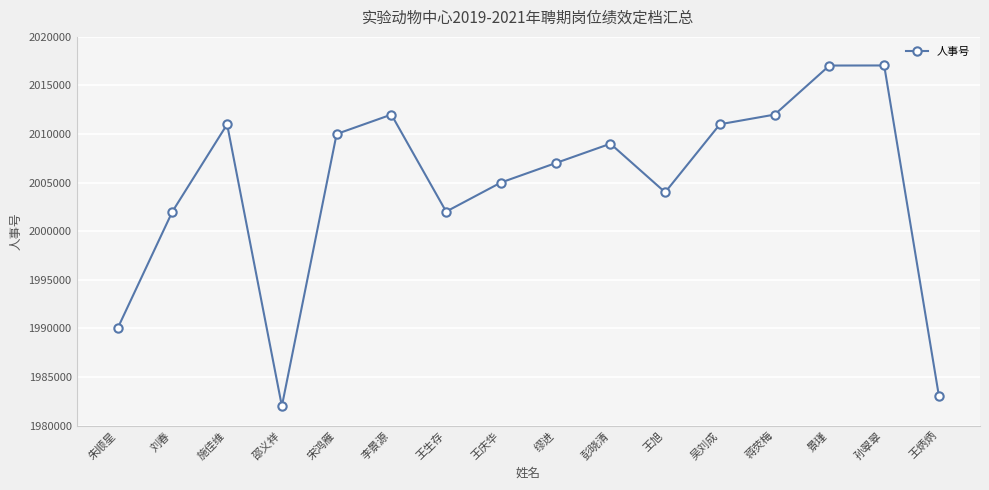

How many data points does each series have?

16